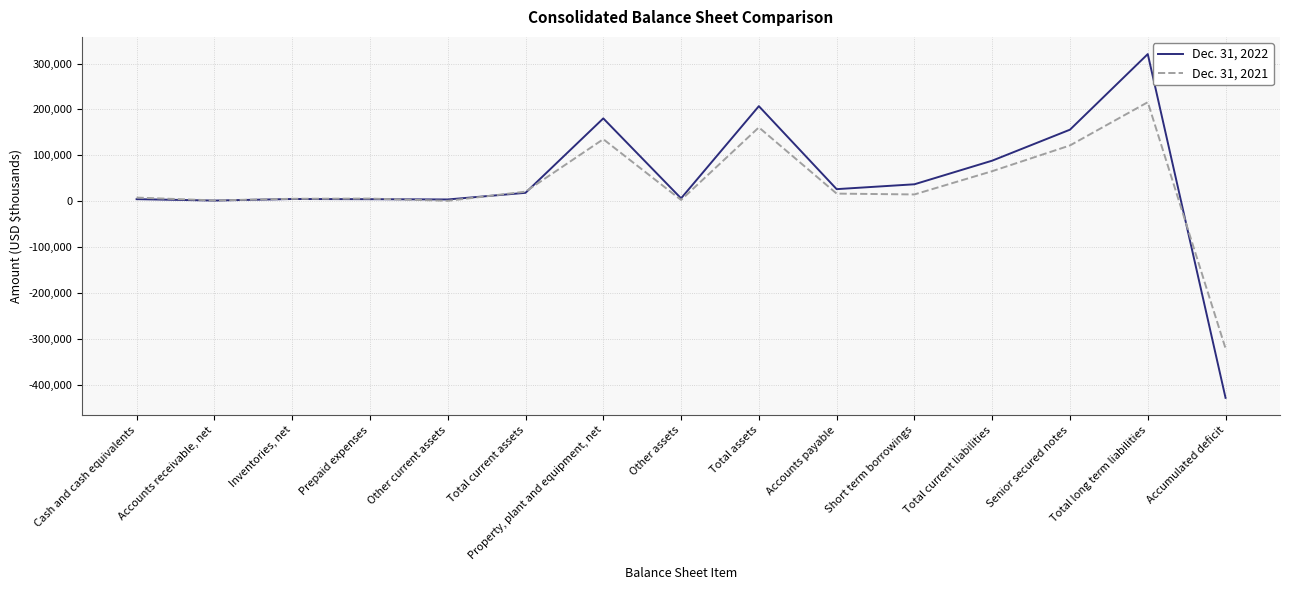

What is the difference between the second highest and minimum values in the Dec. 31, 2022 series?

636099